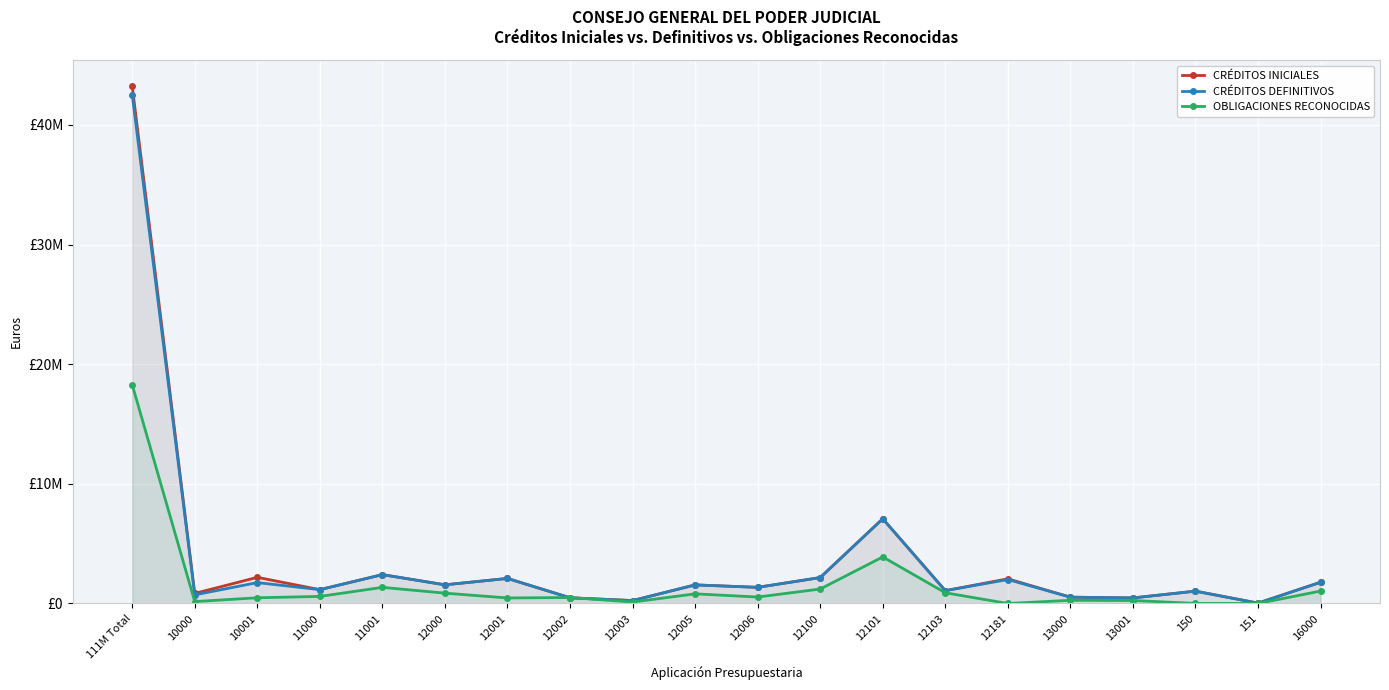

Reading left to right, transcribe all the data shown in this chart.

CRÉDITOS INICIALES: 43258250	841040	2186130	1156640	2412120	1559790	2095000	476280	243700	1554000	1349230	2166630	7080800	1073500	2062000	528150	464440	1031440	31560	1776000
CRÉDITOS DEFINITIVOS: 42542503	721040	1746130	1156640	2412120	1559790	2095000	476280	243700	1554000	1349230	2166630	7080800	1073500	2000813	528150	464440	1031440	31560	1776000
OBLIGACIONES RECONOCIDAS: 18289003	159834	476882	591766	1347612	864487	460946	498284	119259	805939	539644	1207882	3890687	895438	0	266009	247785	7303	1950	1038947